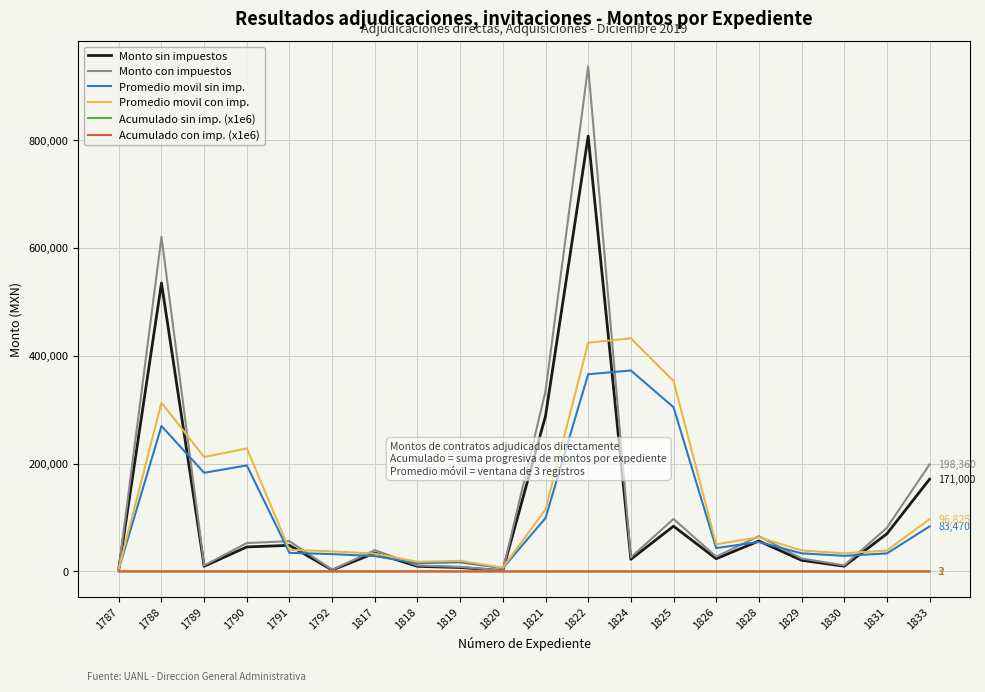

What is the difference between the maximum and minimum values in the Promedio movil con imp. series?

427233.3